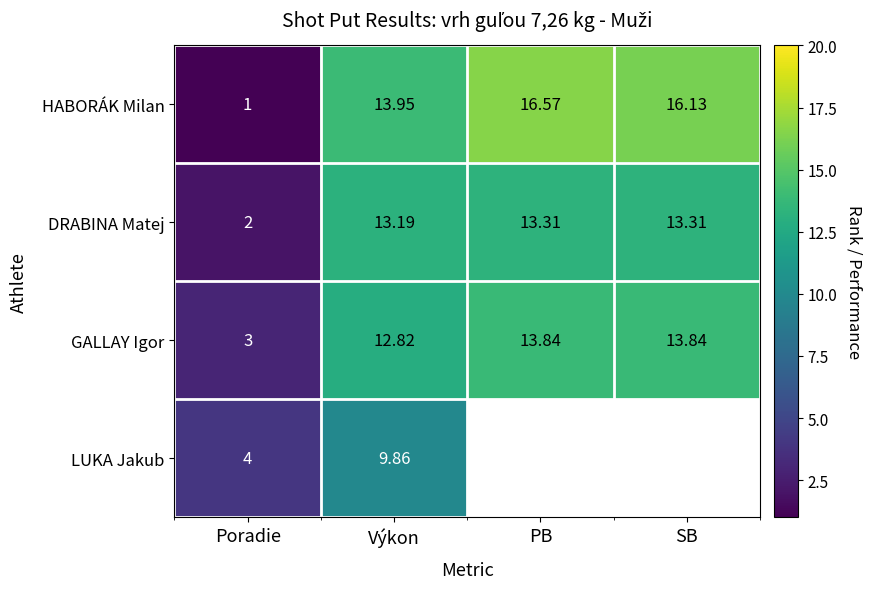

How many values in the HABORÁK Milan series are below 16?

2